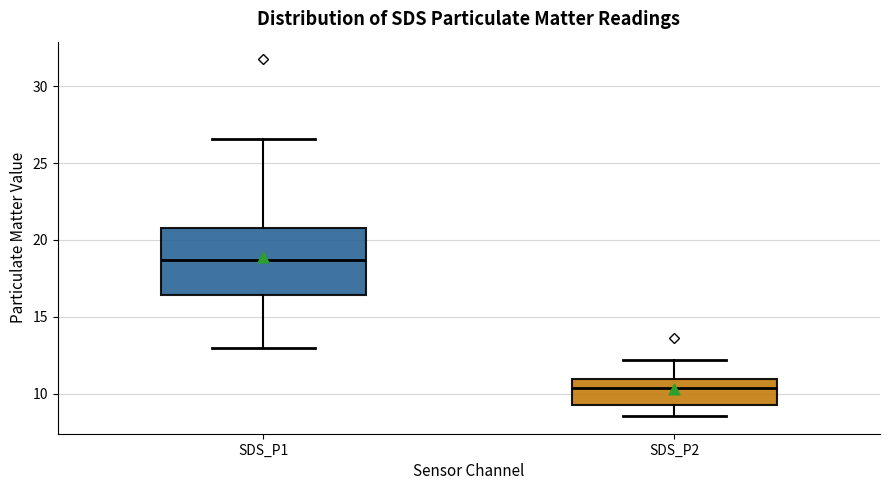

Comparing the boxes themselves (not the whiskers), which one is the tallest?

SDS_P1